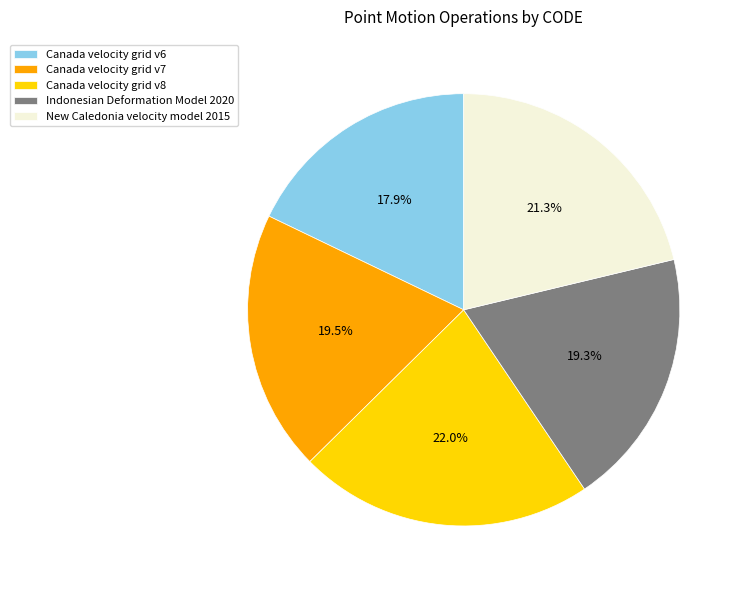

What percentage is the New Caledonia velocity model 2015 slice, to the nearest percent?

21%